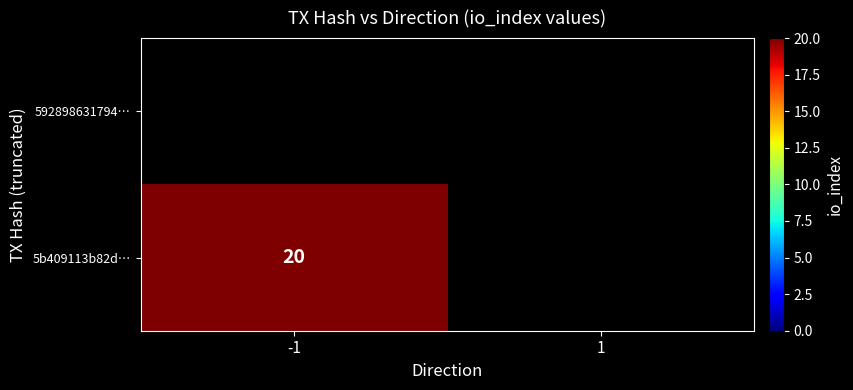

The value of 5b409113b82d… at -1 is 32. True or false?

False